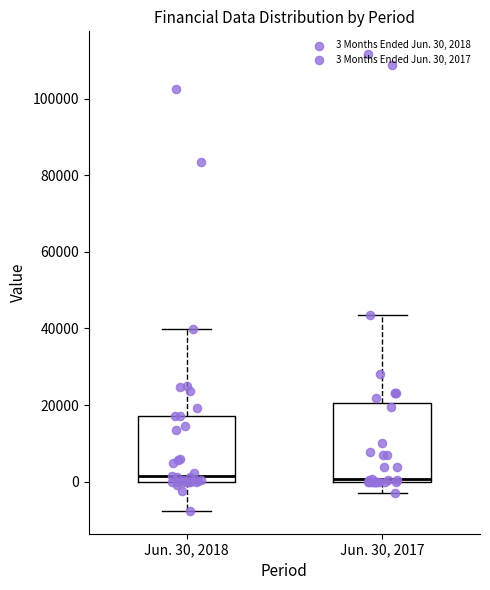

Where is the lower edge of the box for Jun. 30, 2017 on the y-axis? The values are not printed on the chart, so give them approximately, as read against the axis.

0